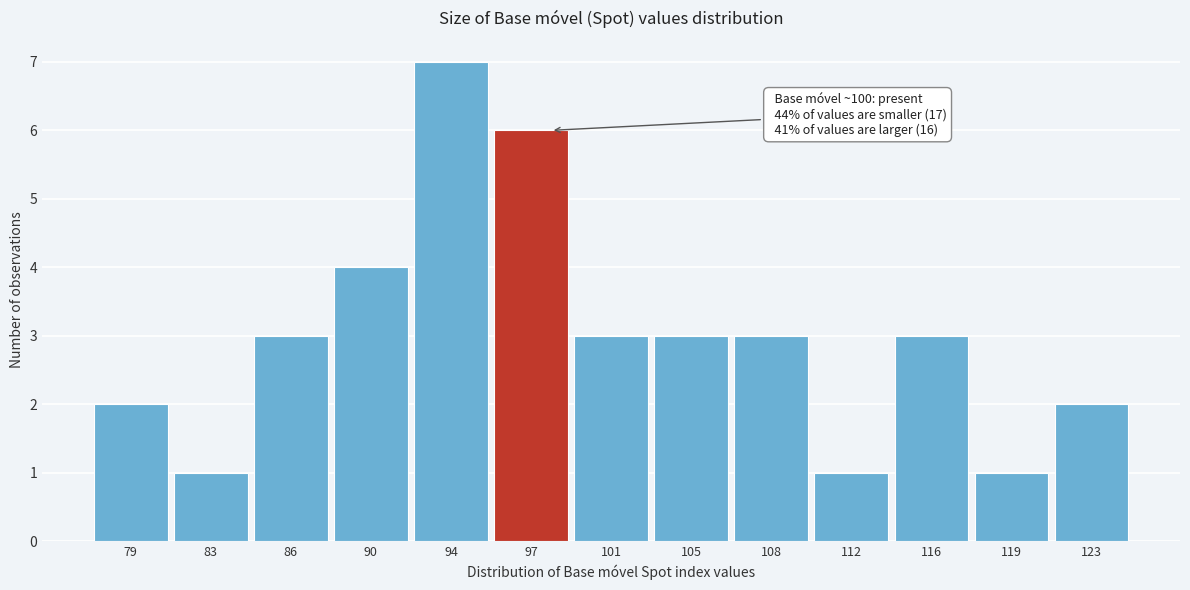

Reading left to right, transcribe all the data shown in this chart.

79=2	83=1	86=3	90=4	94=7	97=6	101=3	105=3	108=3	112=1	116=3	119=1	123=2